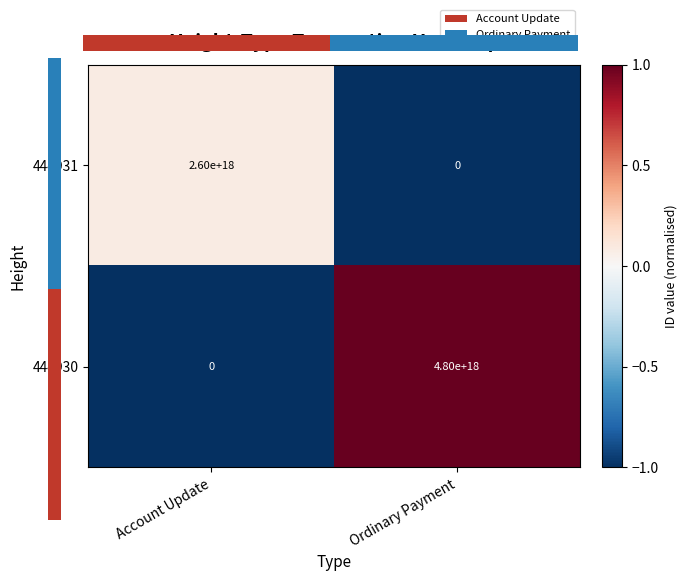

The value of 444931 at Account Update is 0.1. True or false?

False